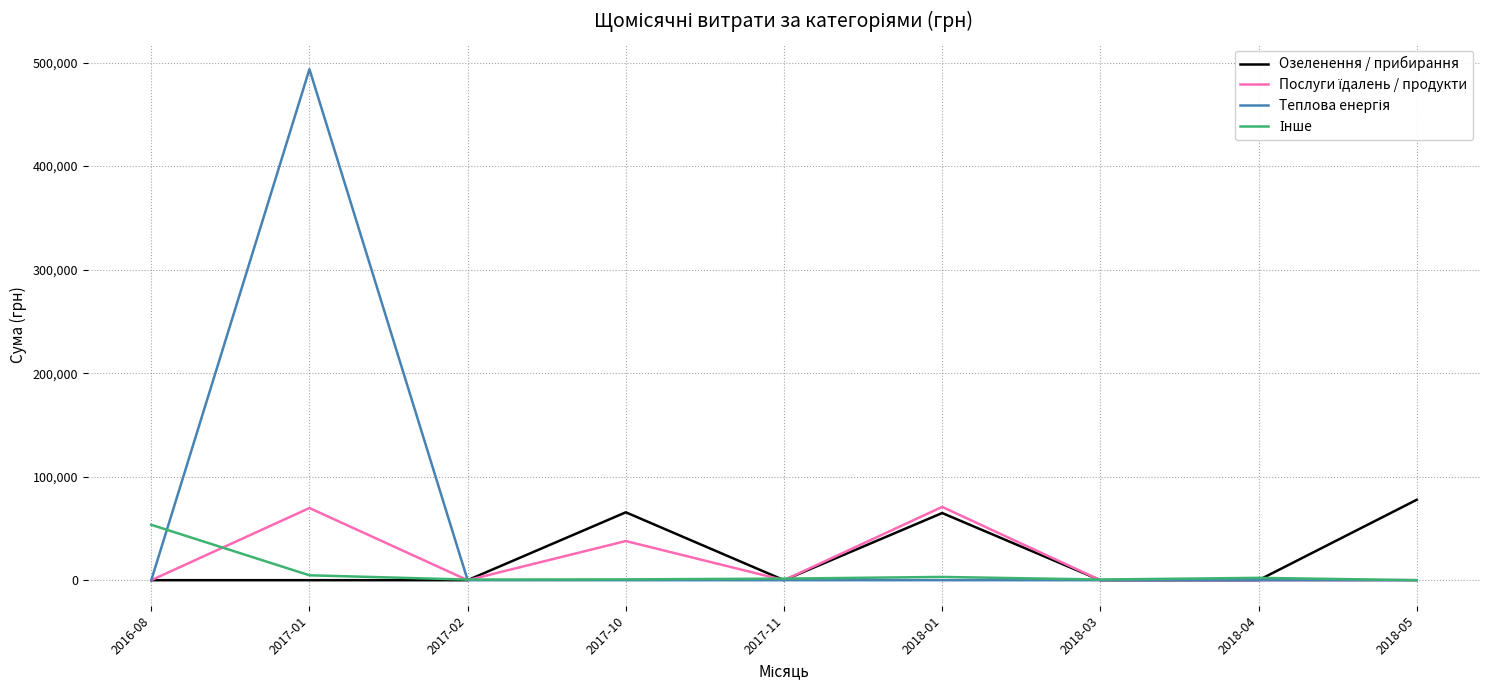

What is the maximum value shown in the chart?

493634.5